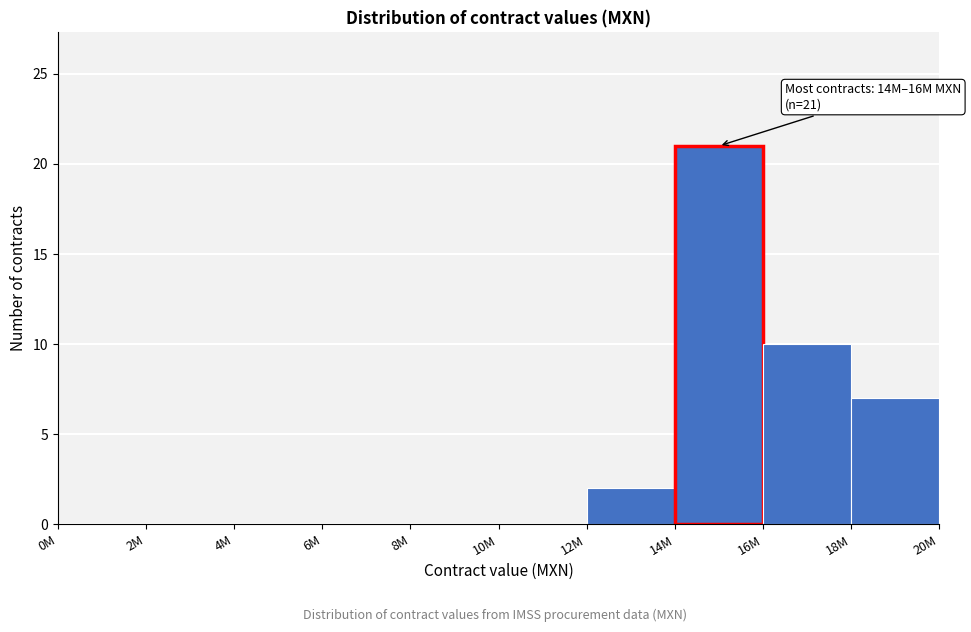

Reading right to left, list all the values displayed in this chart.

18M=7	16M=10	14M=21	12M=2	10M=0	8M=0	6M=0	4M=0	2M=0	0M=0